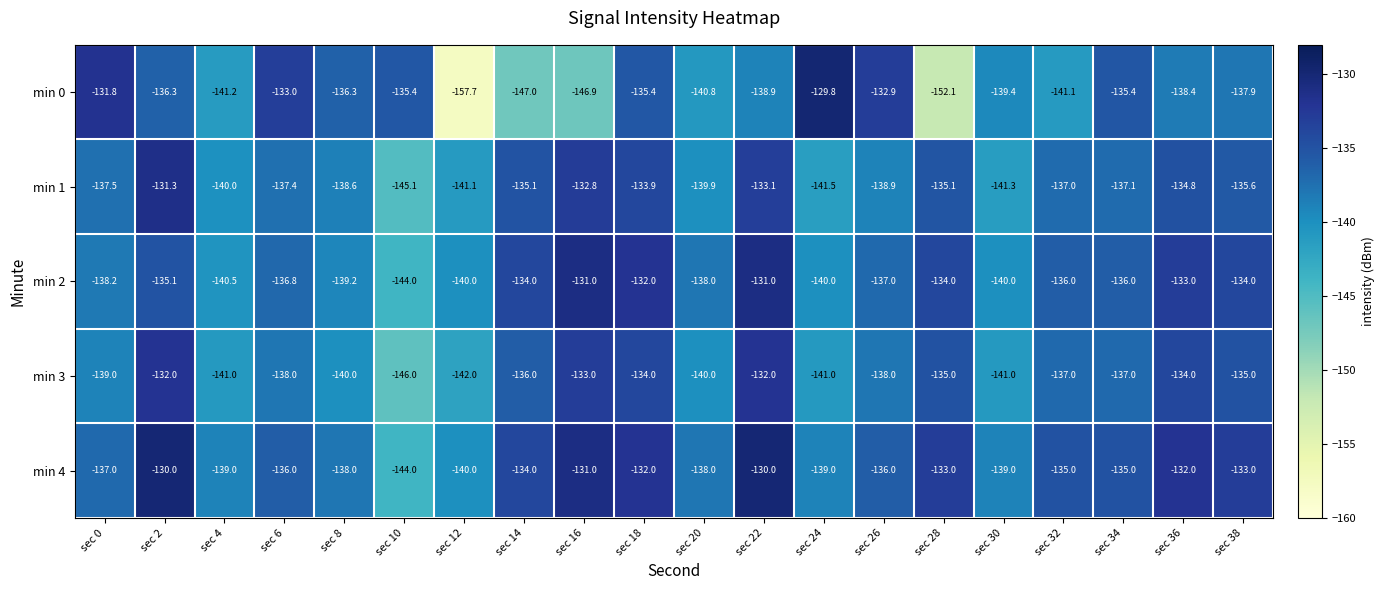

What is the difference between the highest and lowest values at sec 6?

5.0